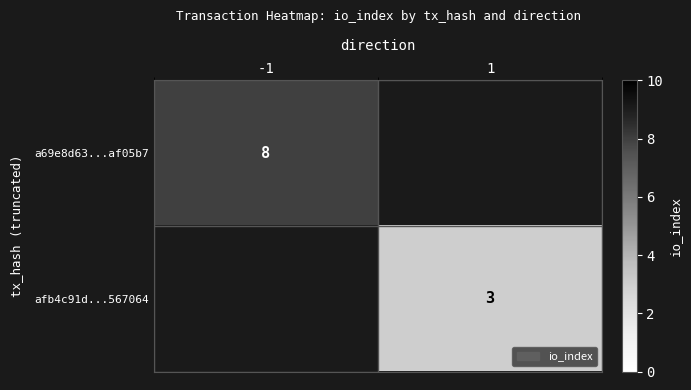

True or false: afb4c91d...567064 has a value of 3 at 1.

True